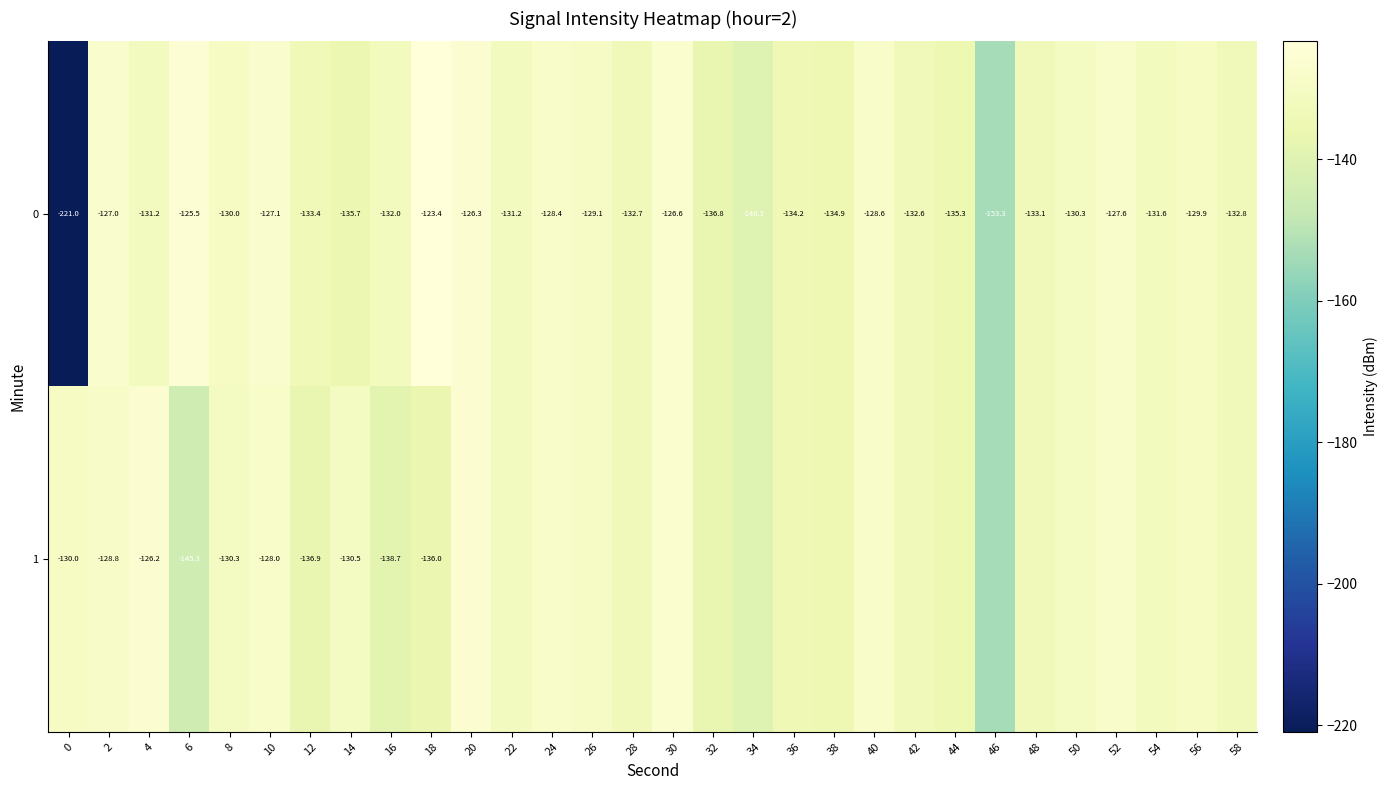

What is the sum of the 0 values at 12 and 54?

-264.9